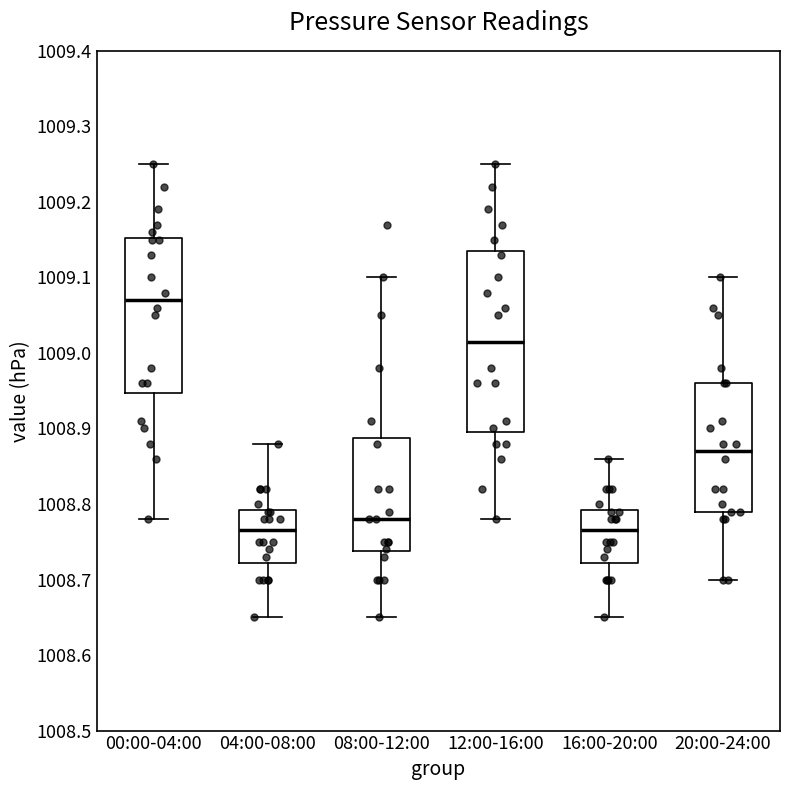

Reading left to right, transcribe this box plot: for each box, give where its median line is, the range the box spans, and where its two whiskers end, as read against the y-axis. The values are not printed on the chart, so give them approximately, as read against the axis.

00:00-04:00: median 1009.07, box 1008.95 to 1009.15, whiskers 1008.78 to 1009.25
04:00-08:00: median 1008.77, box 1008.72 to 1008.79, whiskers 1008.65 to 1008.88
08:00-12:00: median 1008.78, box 1008.74 to 1008.89, whiskers 1008.65 to 1009.10
12:00-16:00: median 1009.02, box 1008.90 to 1009.14, whiskers 1008.78 to 1009.25
16:00-20:00: median 1008.77, box 1008.72 to 1008.79, whiskers 1008.65 to 1008.86
20:00-24:00: median 1008.87, box 1008.79 to 1008.96, whiskers 1008.70 to 1009.10